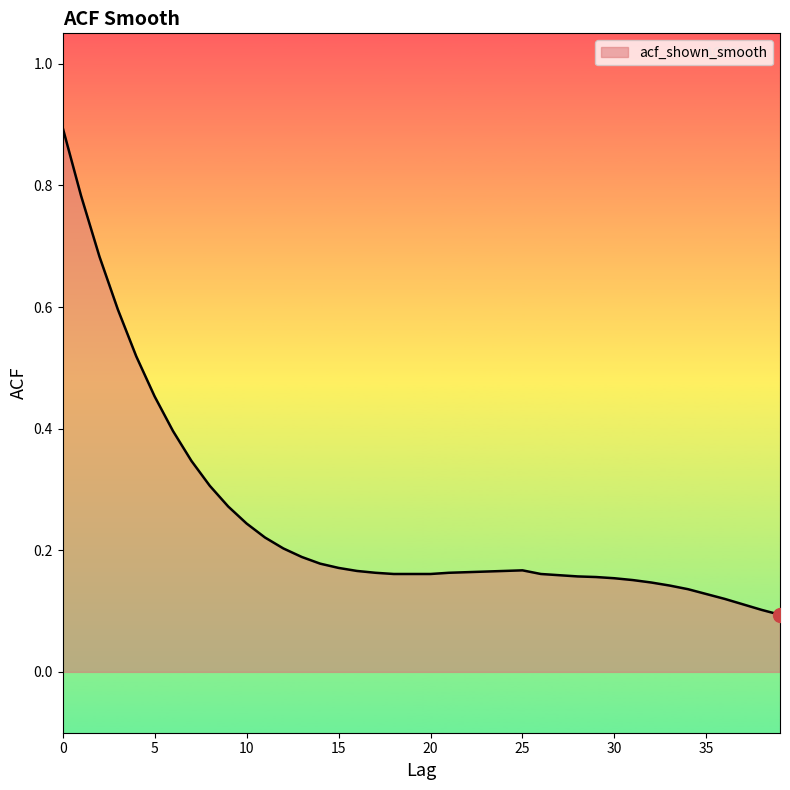

What is the maximum value shown in the chart?

0.9